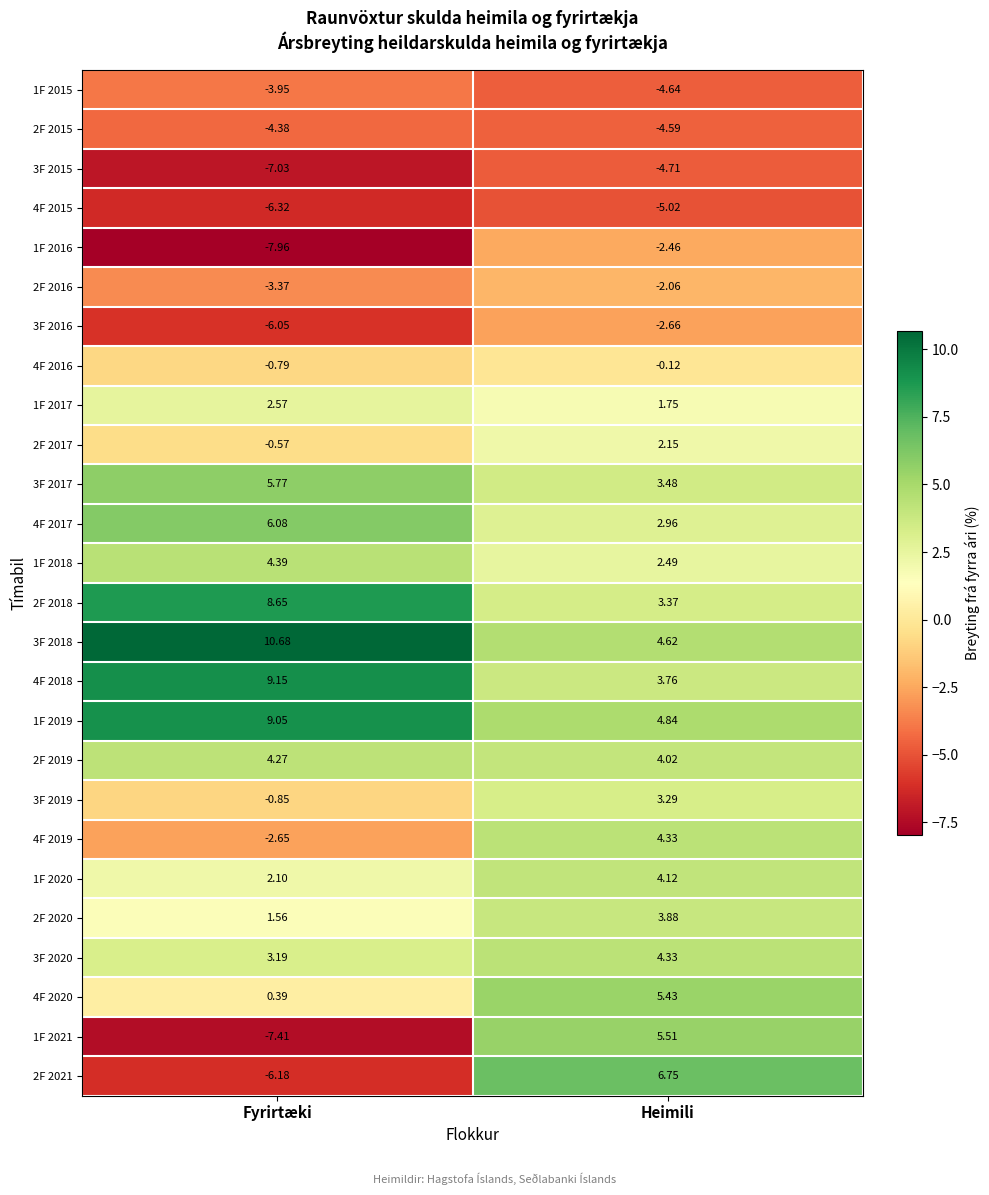

List the labels in order of 3F 2019 value, largest first.

Heimili, Fyrirtæki